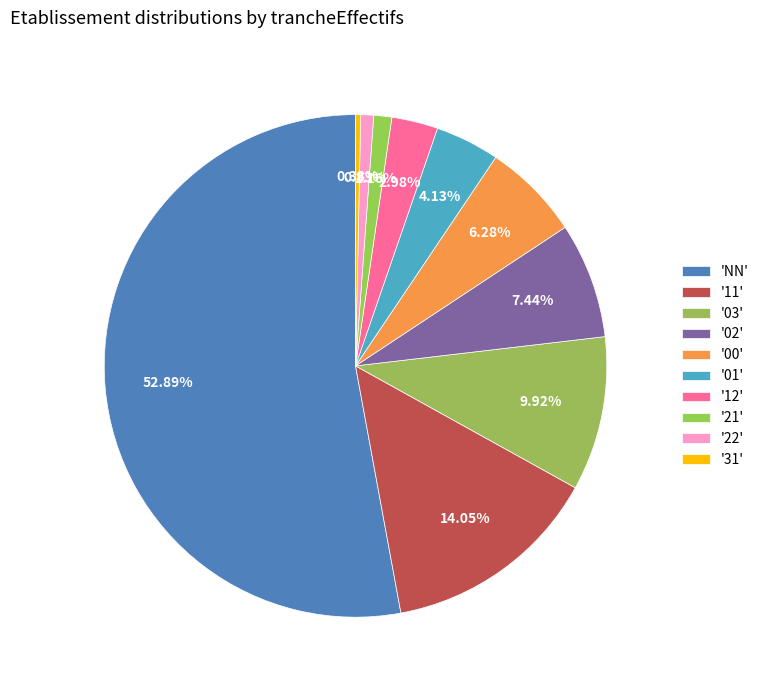

How many slices are in this pie chart?

10